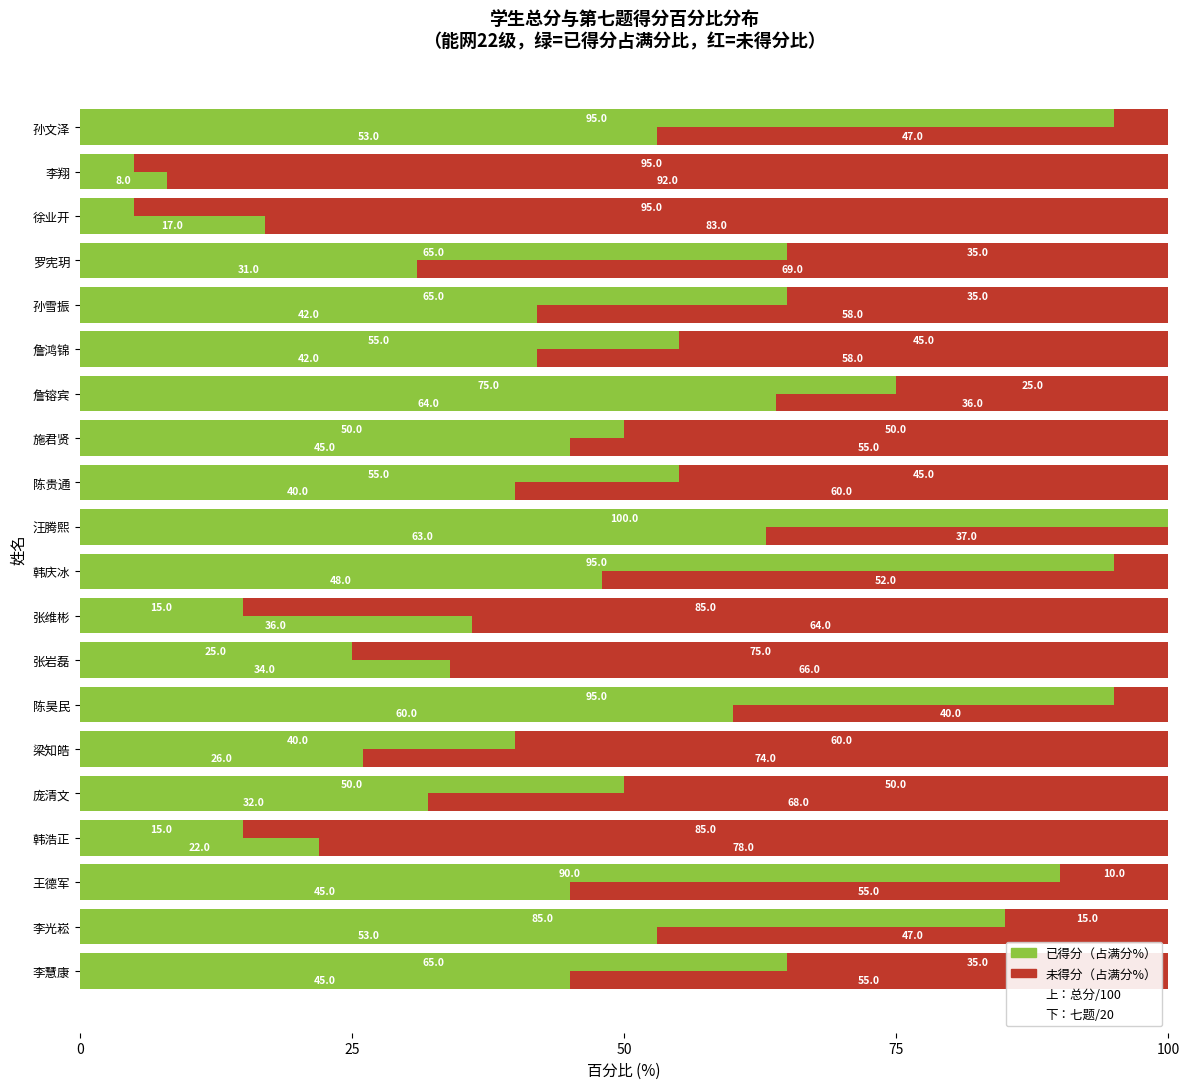

How many data points in 七.(20分) are above 65?

7